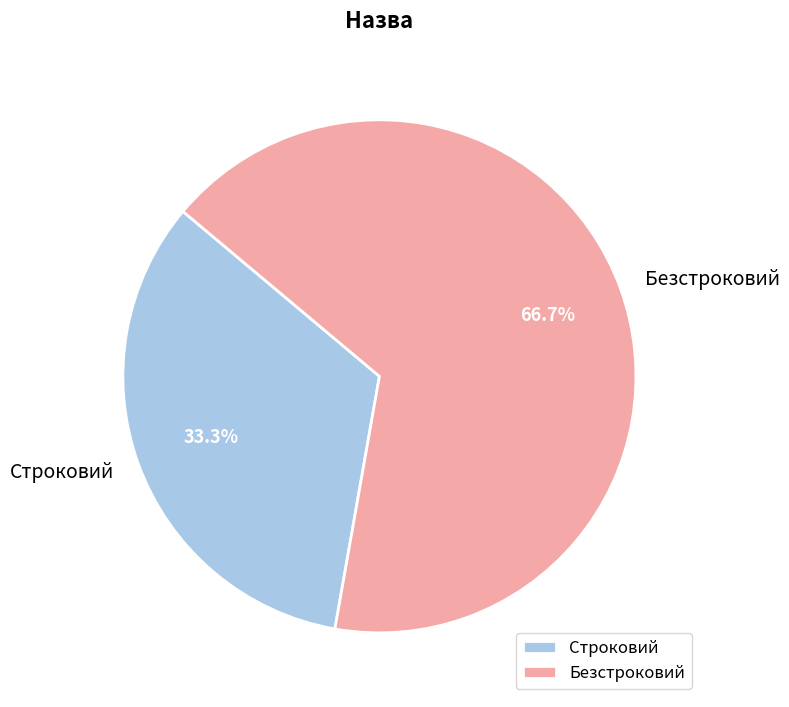

How many slices are in this pie chart?

2